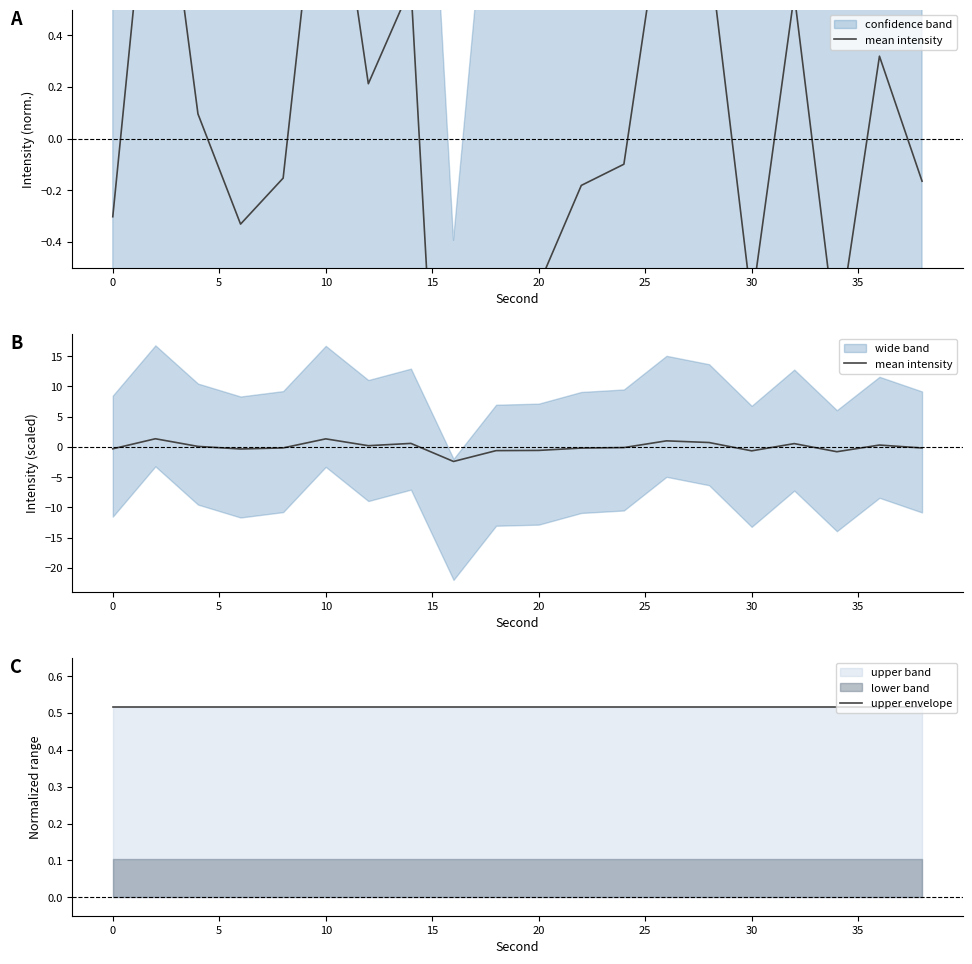

The upper envelope series shows 0.9 at 5. True or false?

False